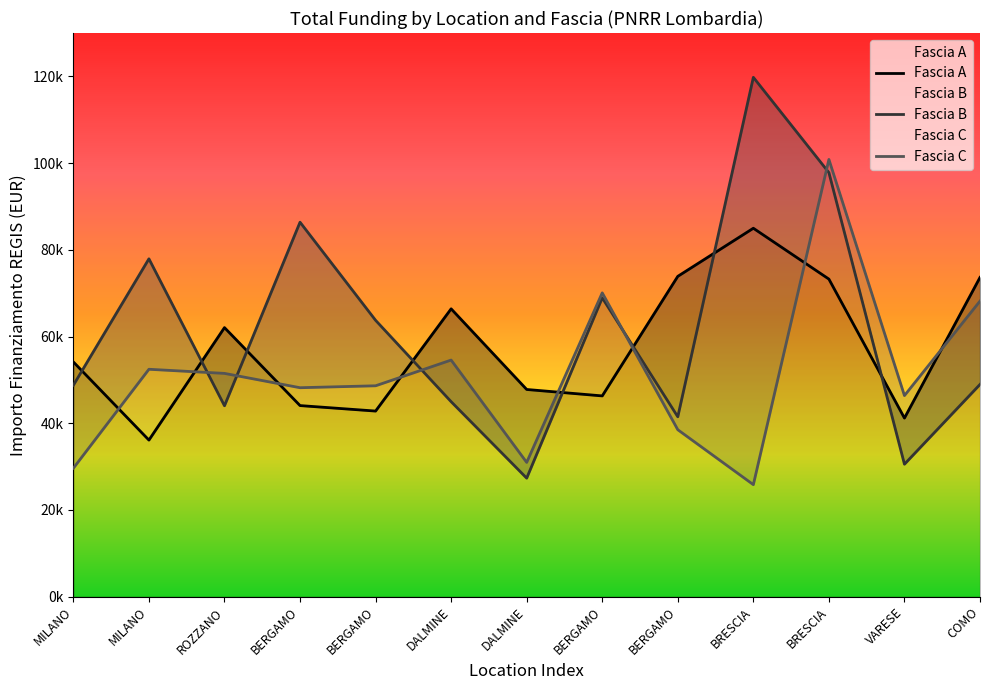

The value of Fascia A at DALMINE is 34405.3. True or false?

False